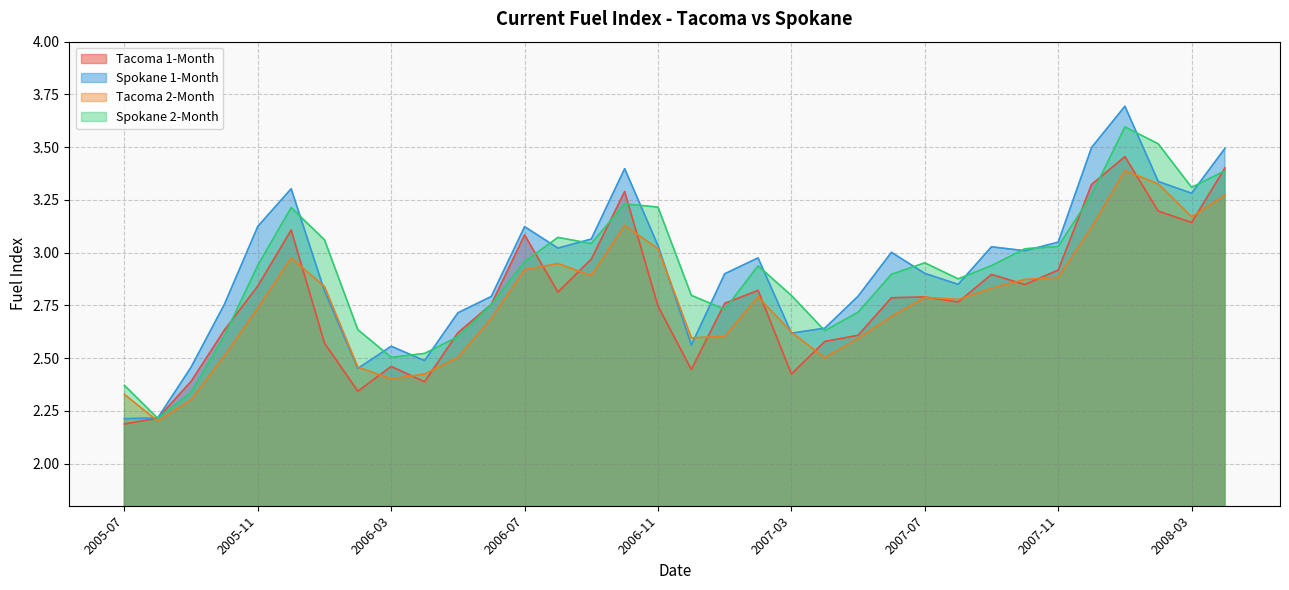

What is the average value of the Spokane 1-Month series?

2.9